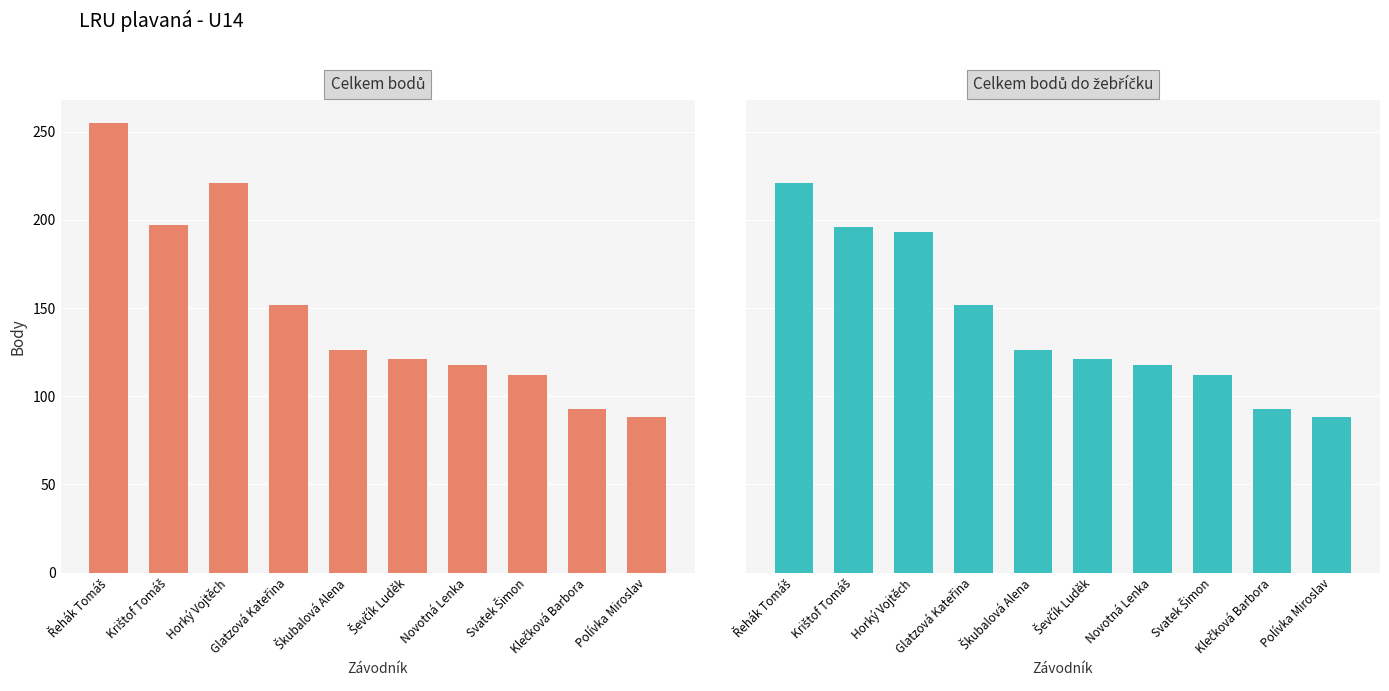

Which has a higher value, Horký Vojtěch or Polívka Miroslav?

Horký Vojtěch